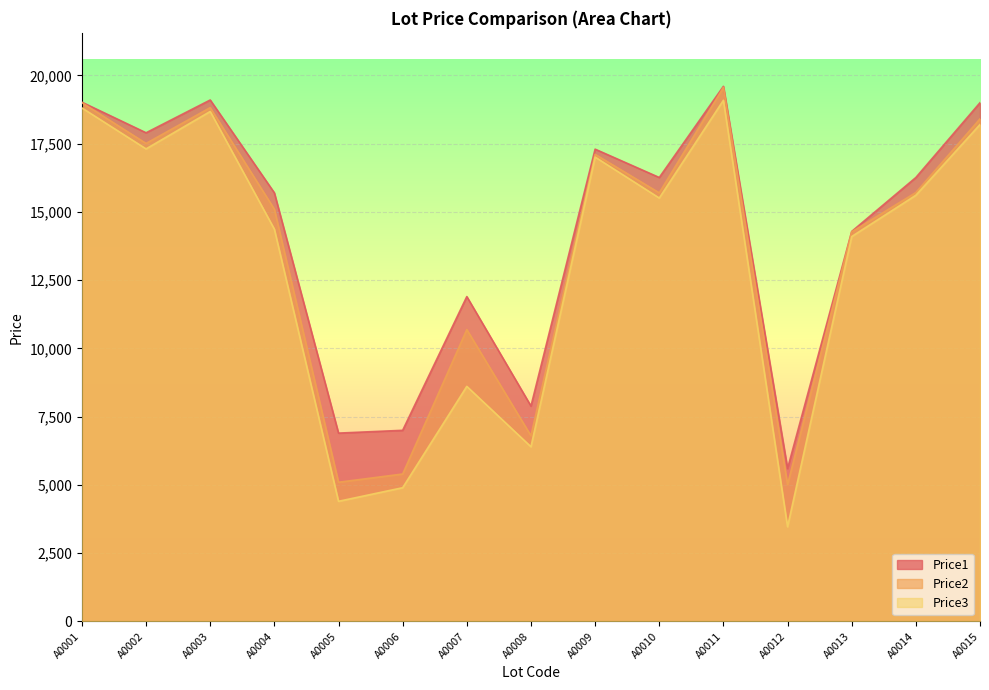

Where is Price2 nearest to the value 12286?

A0007